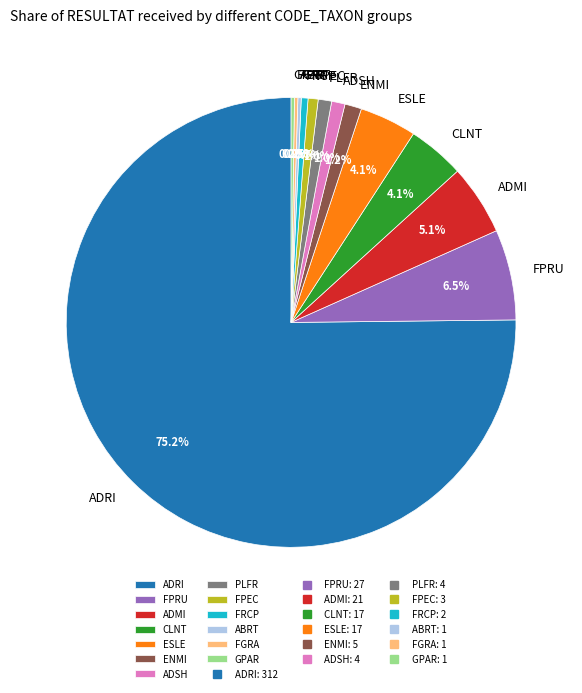

Combined, what portion of the pie is ESLE and FPEC?

4.8%